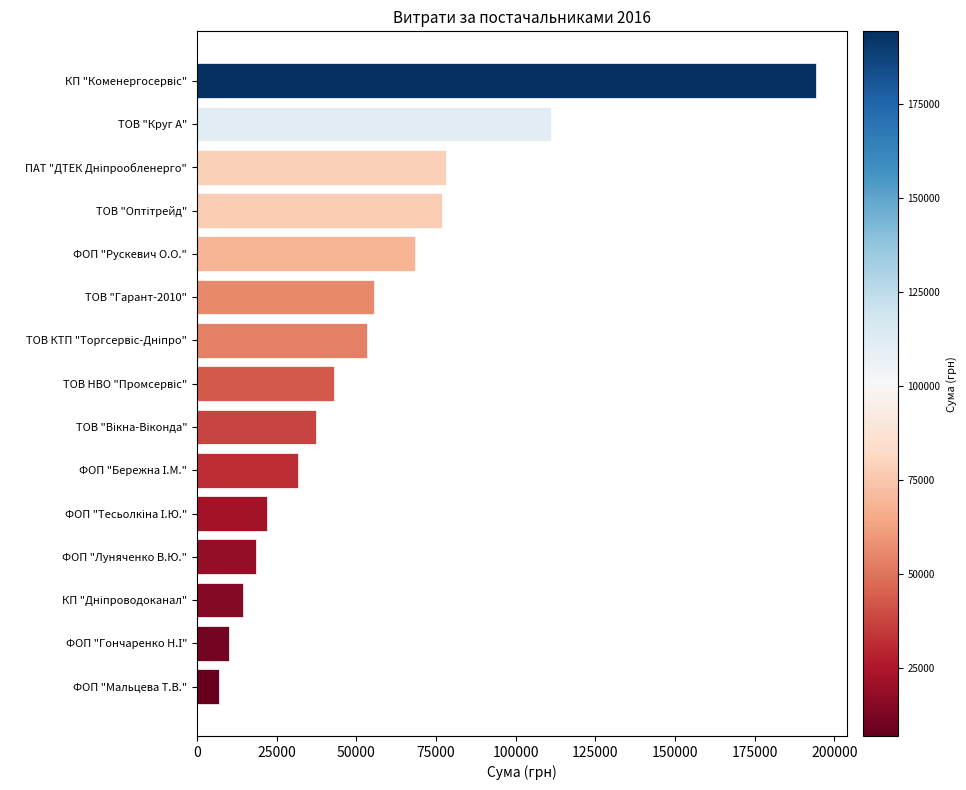

Reading top to bottom, extract all data points from this chart.

194251.9	111058.9	78094.3	76838.4	68554.0	55471.7	53299.6	43043.6	37481.2	31754.8	22050.0	18628.8	14469.4	10000.0	7000.0